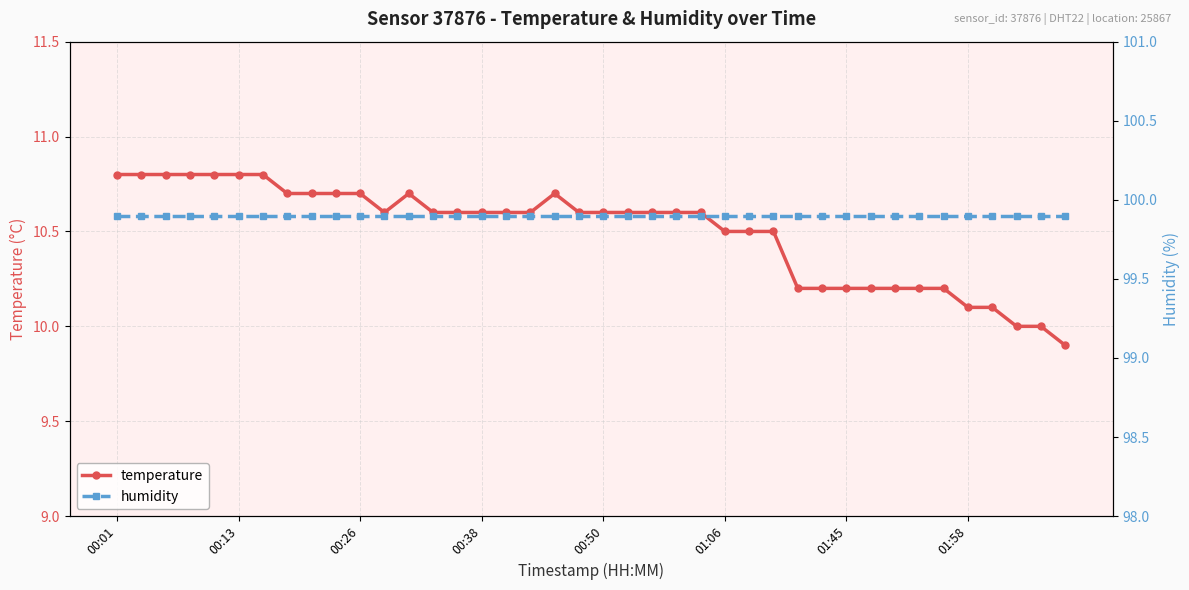

True or false: temperature has more than 0 points higher than both neighbors.

True